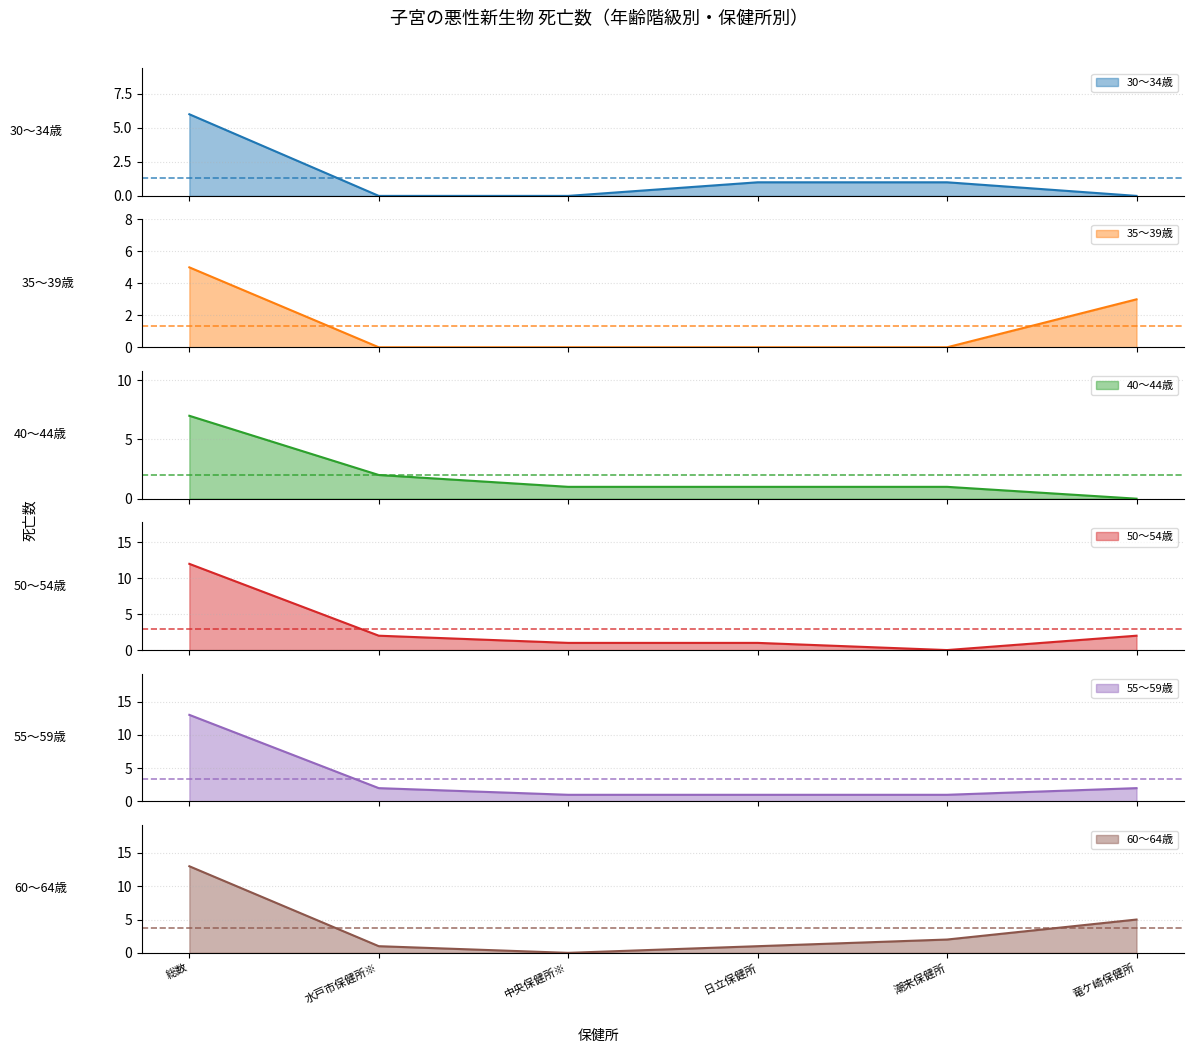

How many values in the 30～34歳 series are below 1?

3